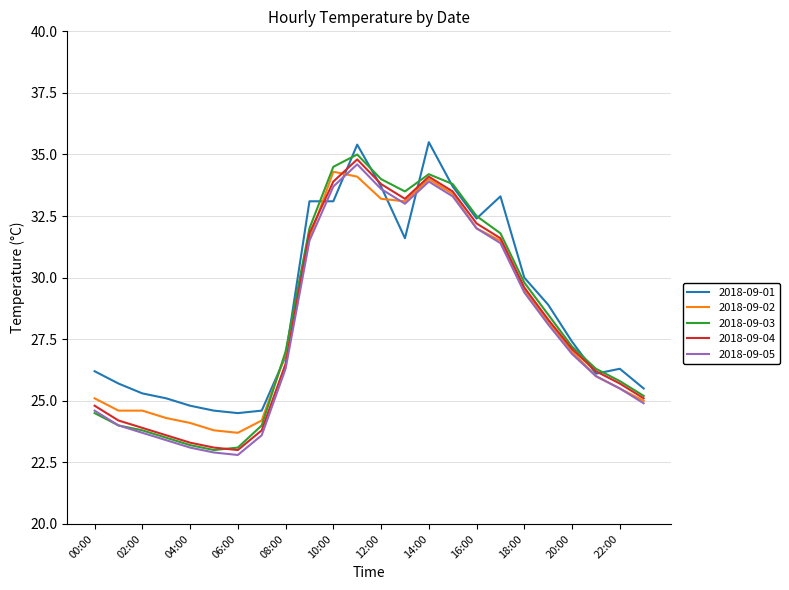

What is the highest value of the 2018-09-03 series?

35.0